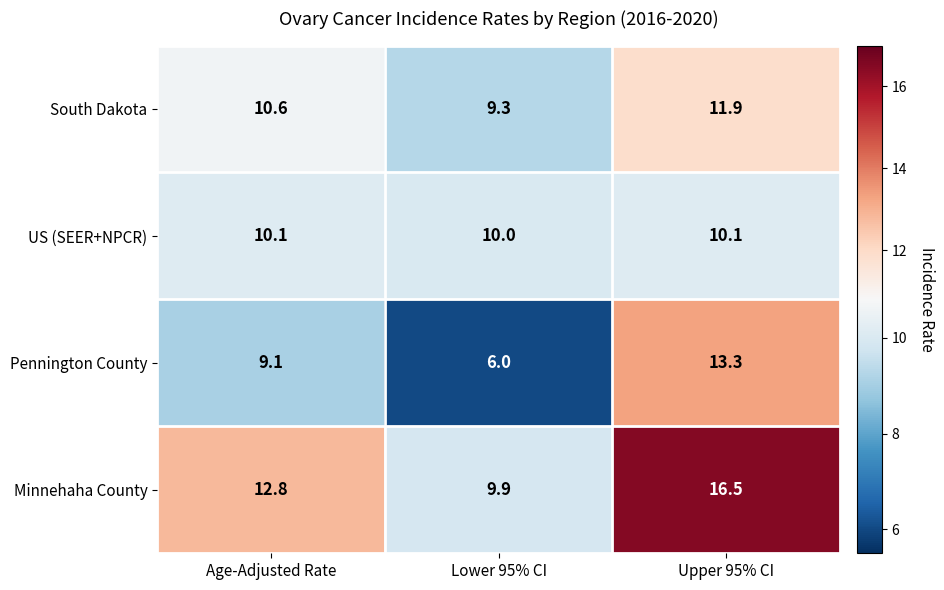

The value of Pennington County at Upper 95% CI is 20.2. True or false?

False